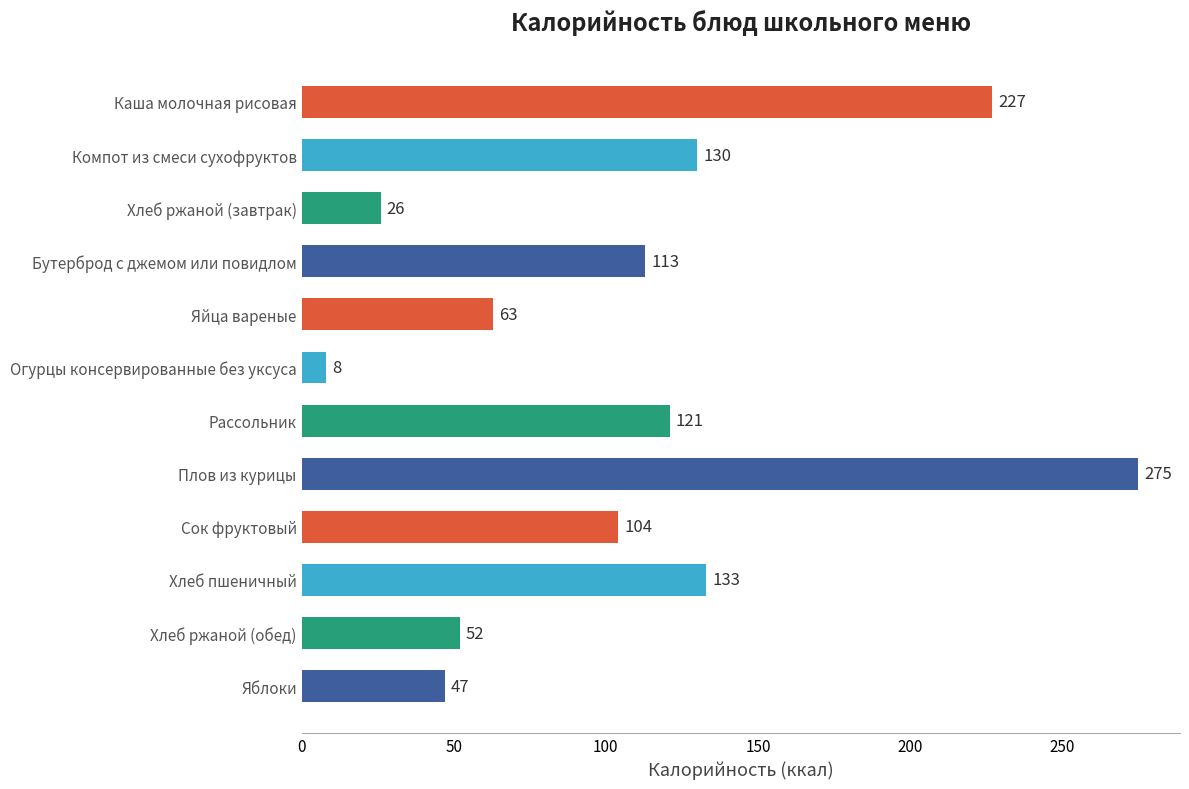

Does the chart contain any negative values?

No